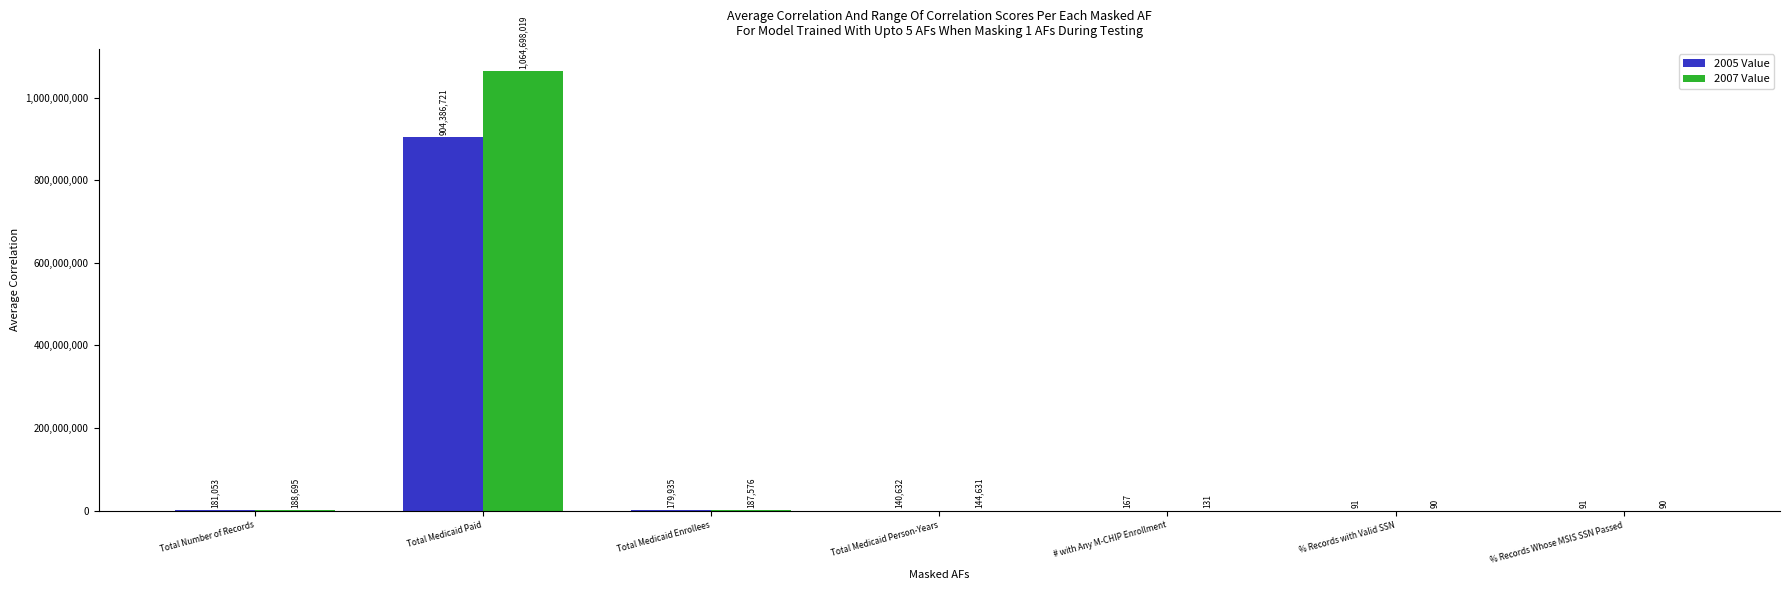

What is the difference between the 2007 Value values at Total Medicaid Enrollees and Total Medicaid Person-Years?

42945.3